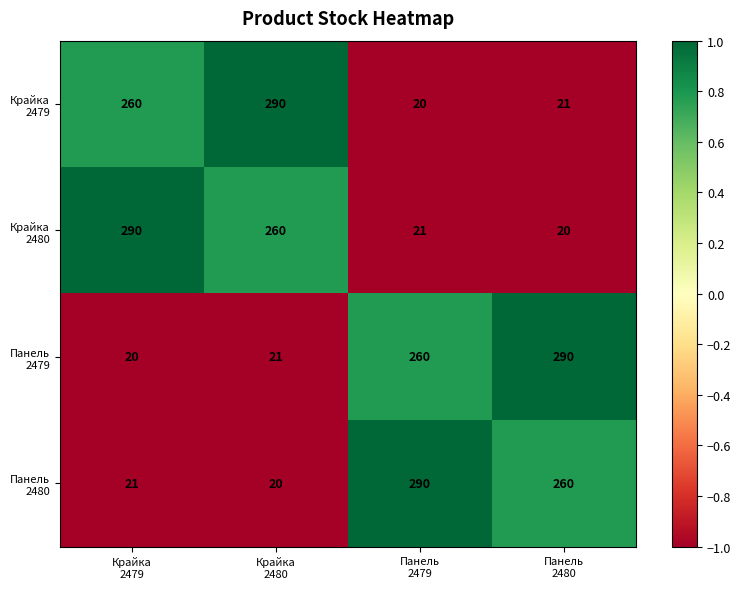

At how many categories does at least one series exceed 207?

4